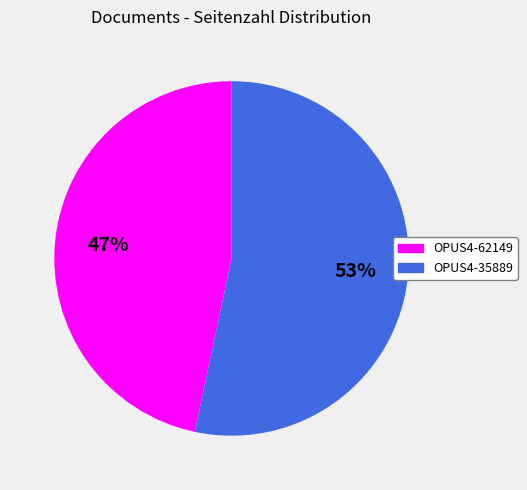

Rank the categories by value from highest to lowest.

OPUS4-35889, OPUS4-62149